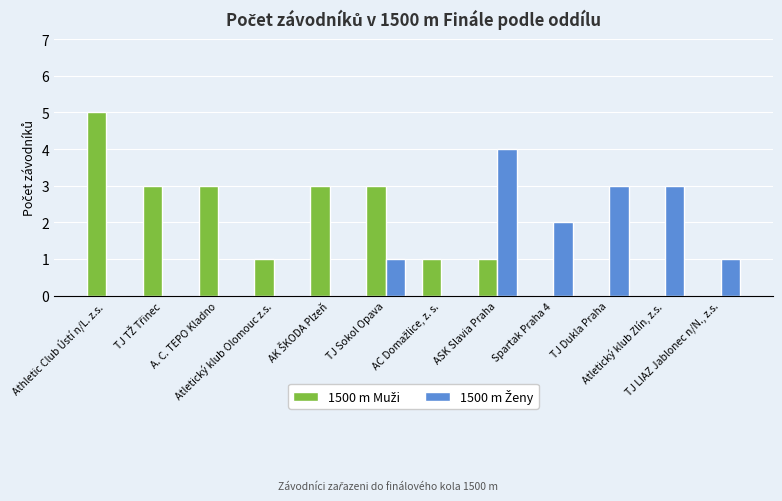

Count the number of data series in this chart.

2